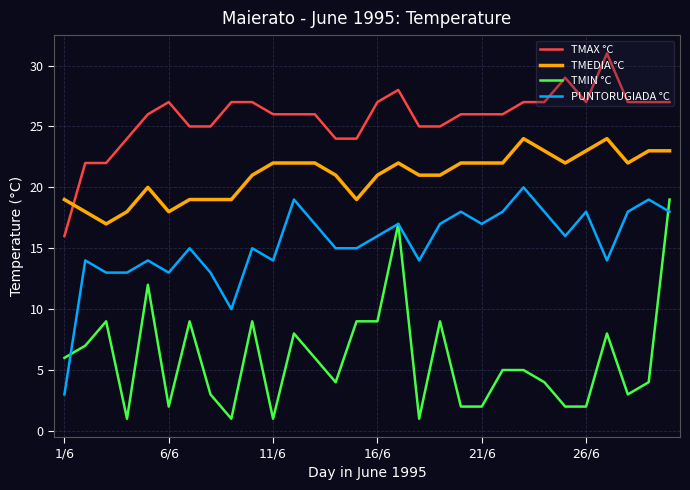

True or false: TMEDIA °C and TMIN °C cross at least once.

False